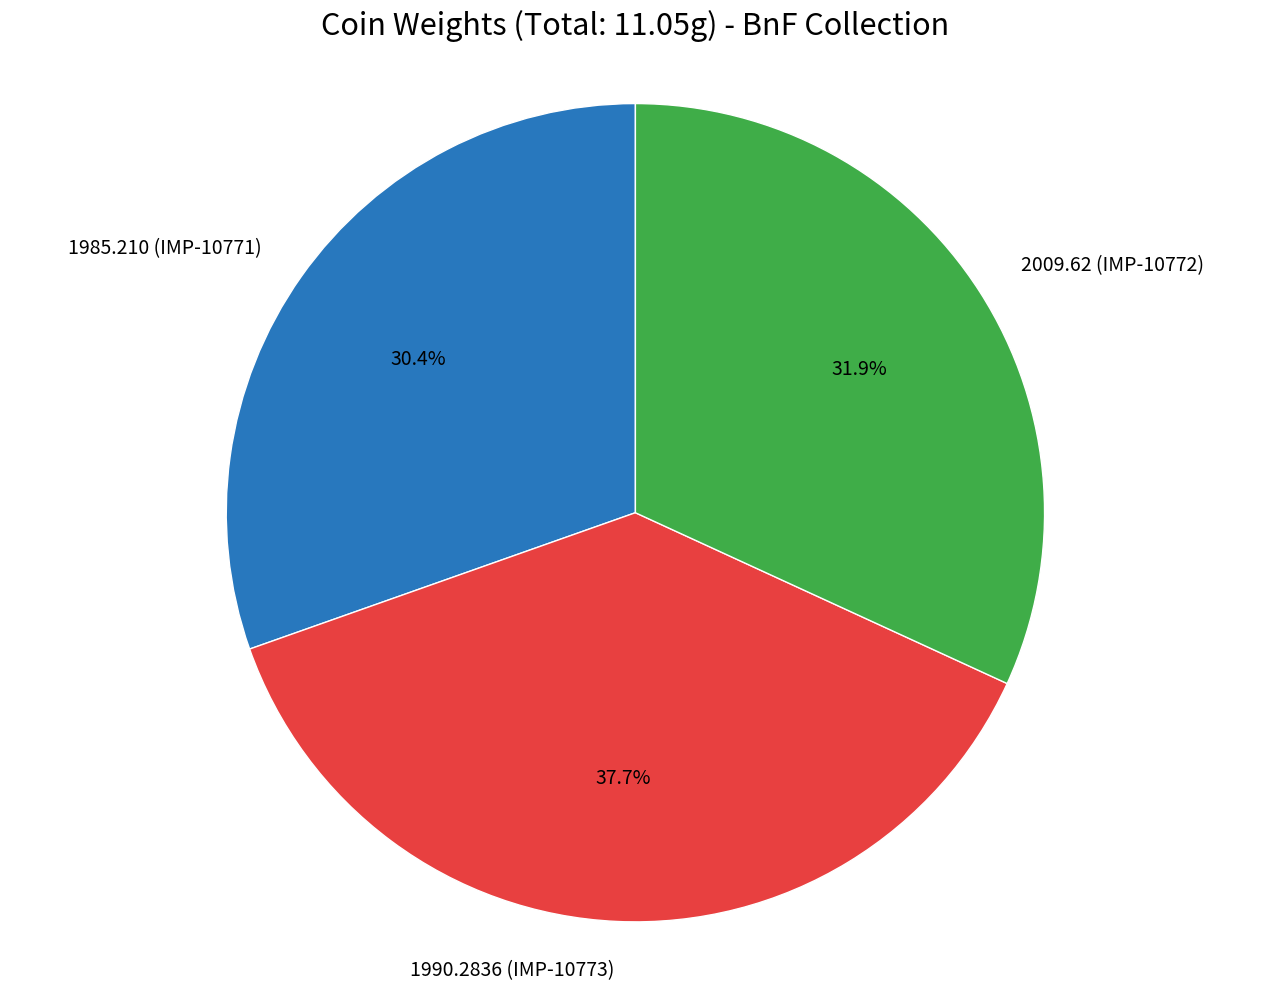

Approximately how many times larger is the value at 1985.210 (IMP-10771) compared to 1990.2836 (IMP-10773)?

0.8